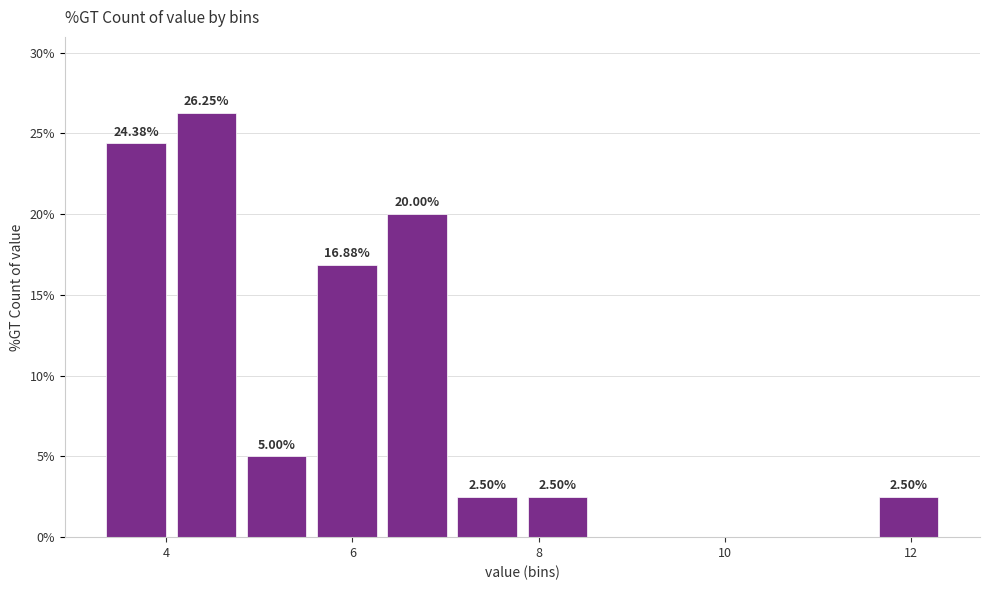

Read against the x-axis, roughly where is the centre of the tallest bar?

4.4